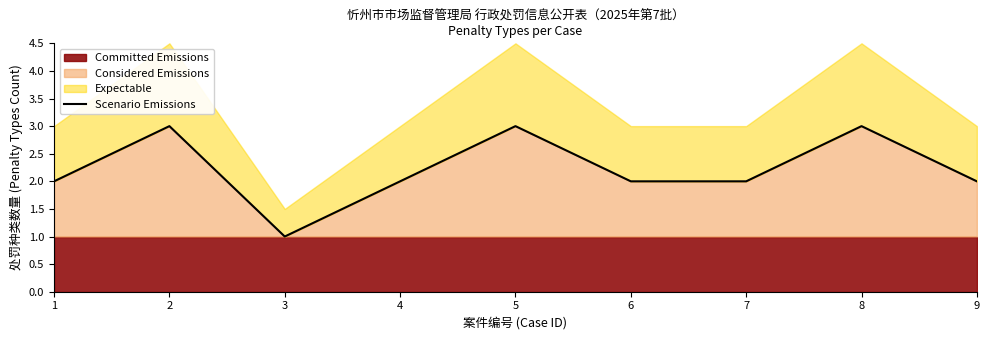

Count the values in the range 2 to 3.

8